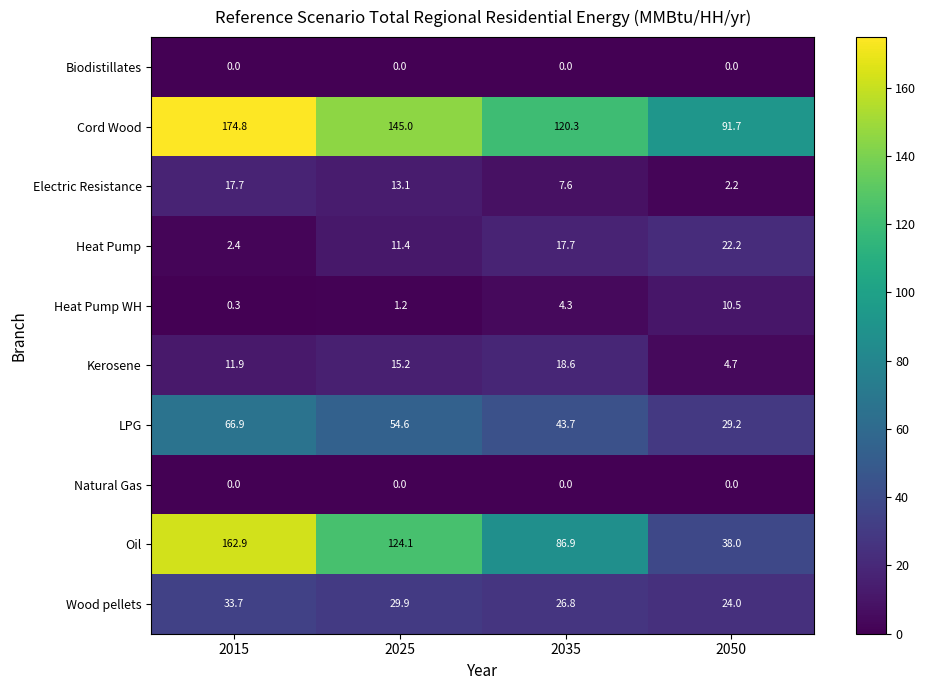

At which category is the sum across all series the highest?

2015